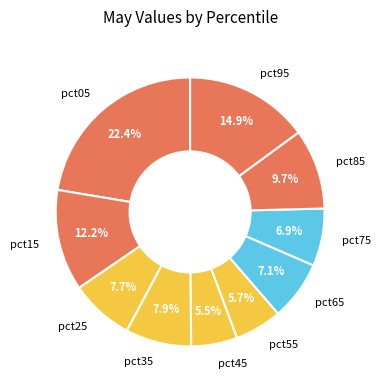

Which slice is the largest?

pct05